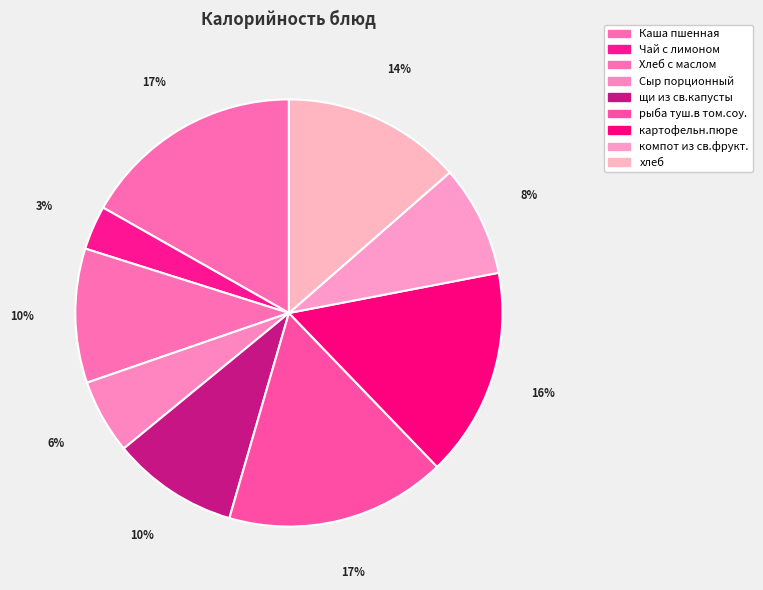

To the nearest percent, what is the average slice percentage?

11%